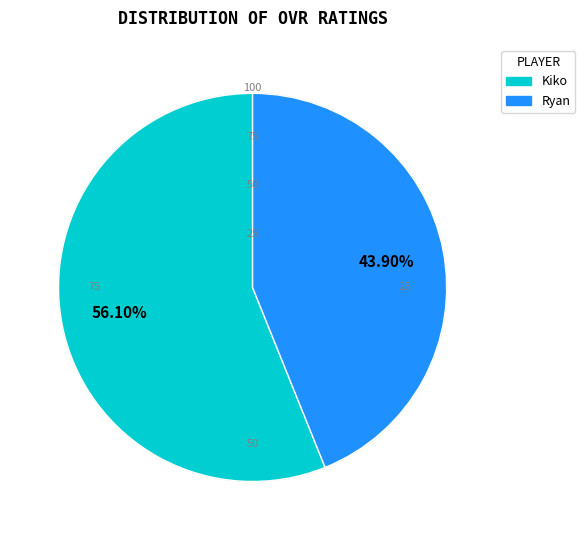

Is Kiko the majority of the pie?

Yes